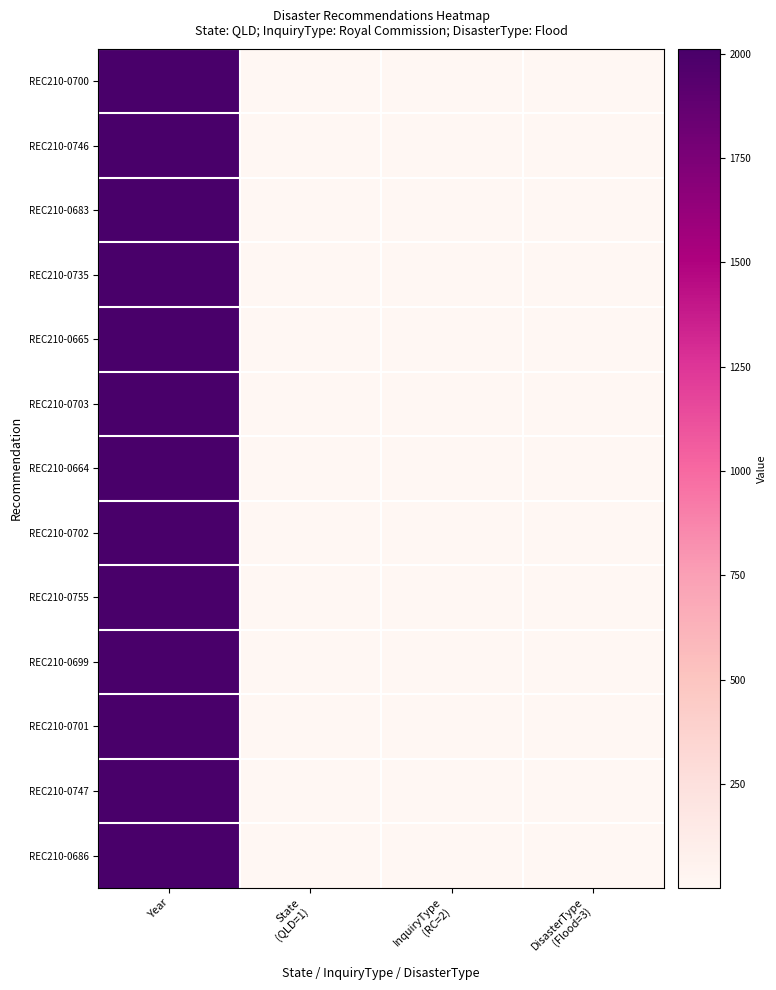

Which series changed the most between State (QLD=1) and DisasterType (Flood=3)?

REC210-0700